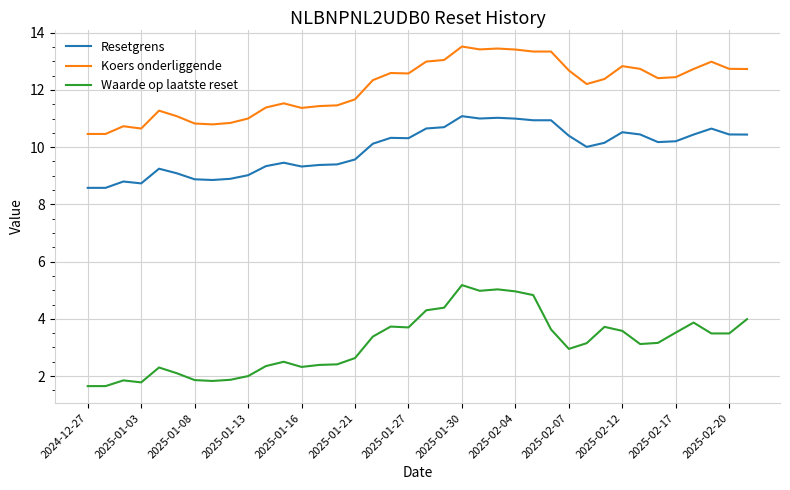

Rank the series by their average value, from highest to lowest.

Koers onderliggende, Resetgrens, Waarde op laatste reset